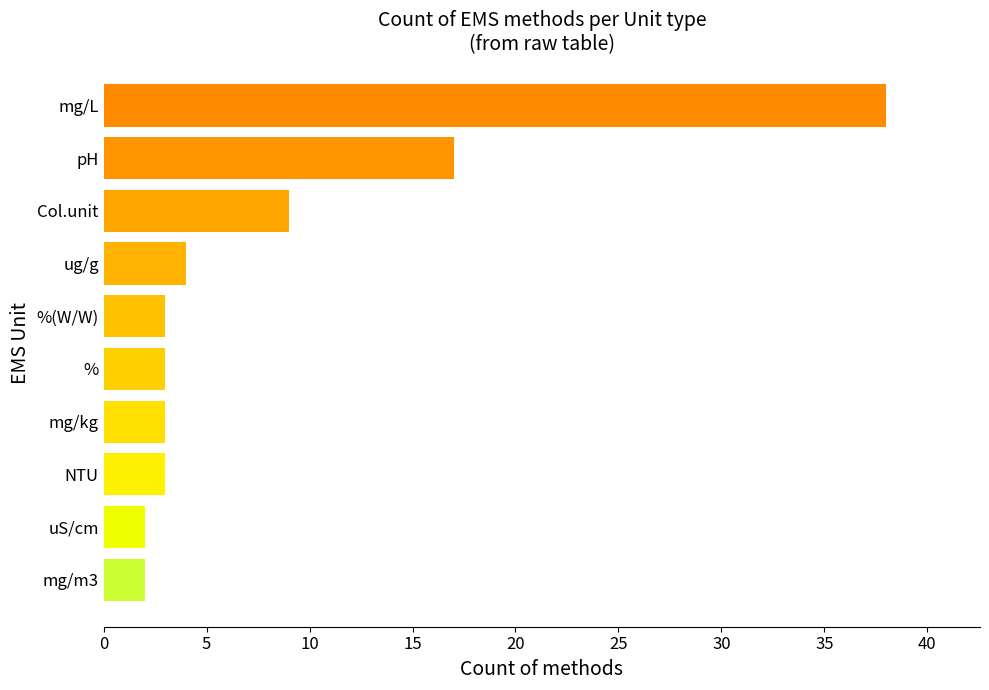

Reading top to bottom, transcribe all the data shown in this chart.

38	17	9	4	3	3	3	3	2	2